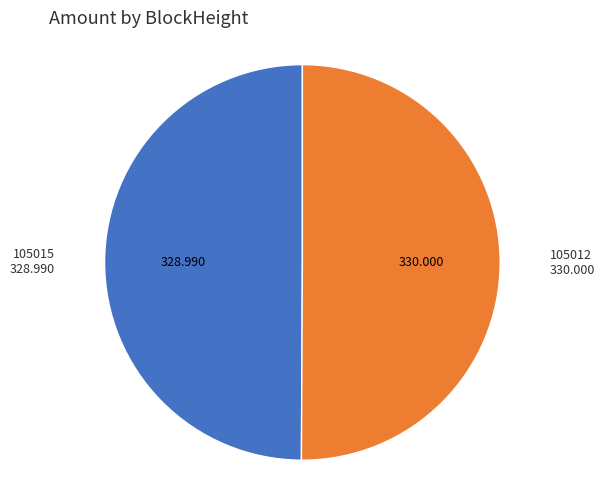

How many segments does this pie chart have?

2